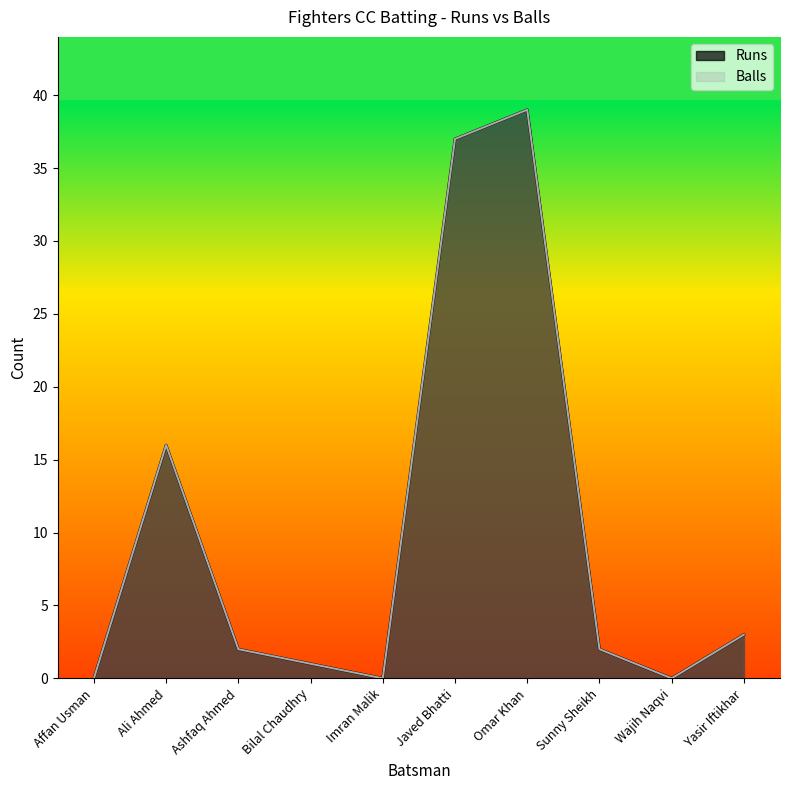

True or false: Balls and Runs cross at least once.

False